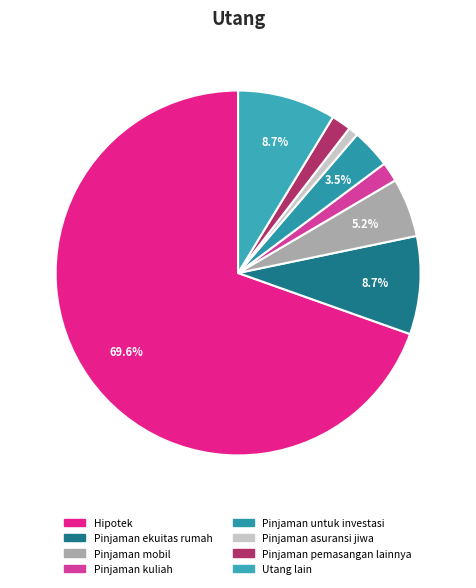

To the nearest percent, what is the average slice percentage?

12%